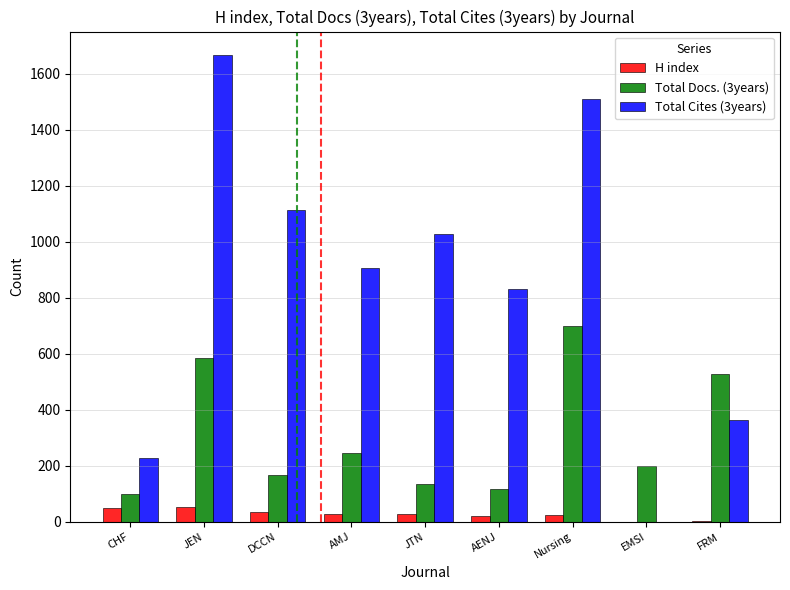

Is it true that Total Cites (3years) equals 832 at AENJ?

True